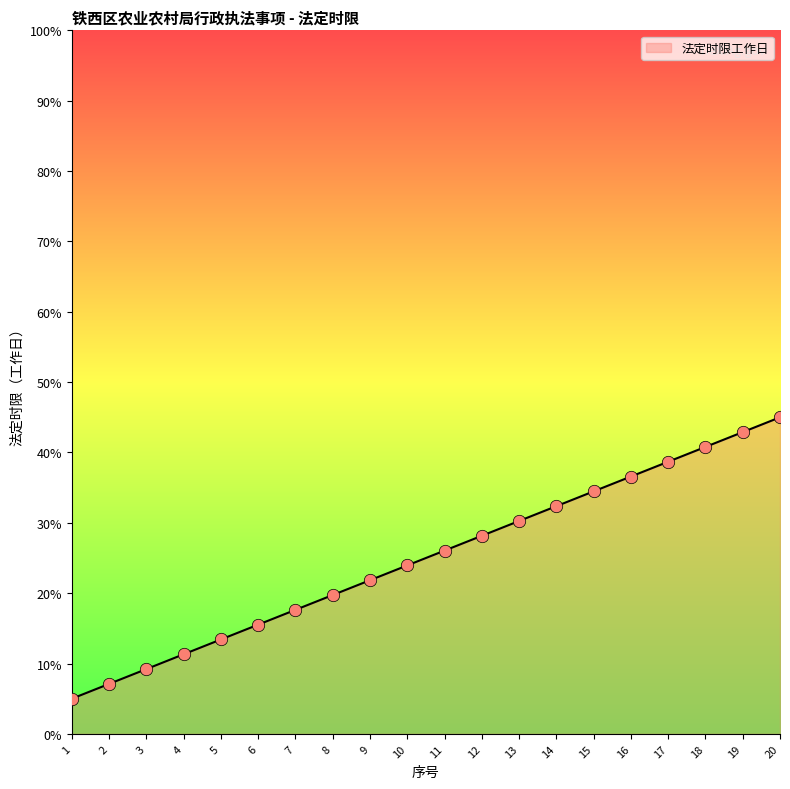

What is the change in value from 14 to 19?

+10.5